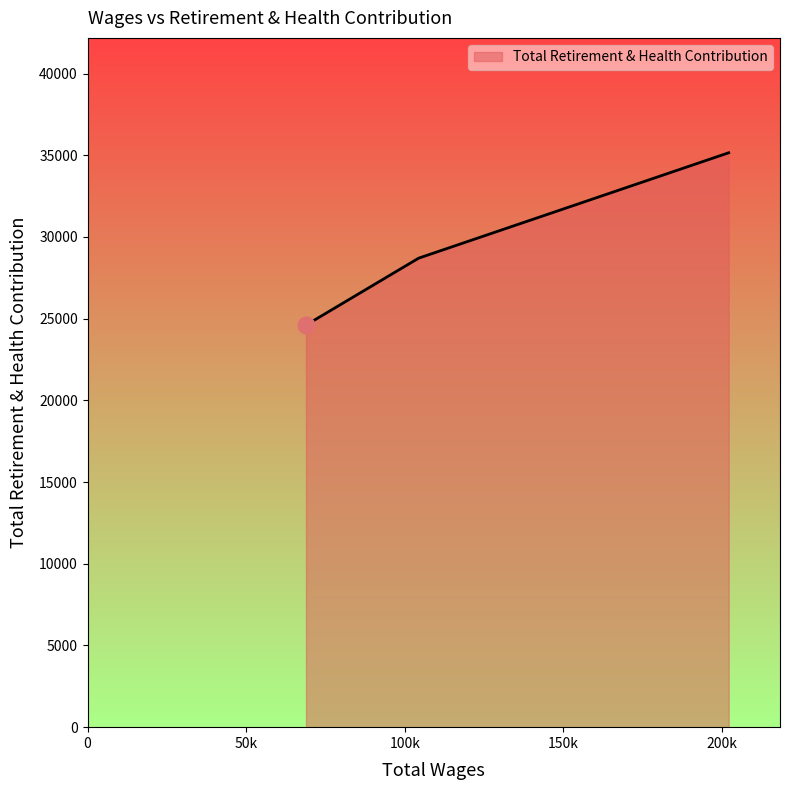

What is the minimum value shown in the chart?

24608